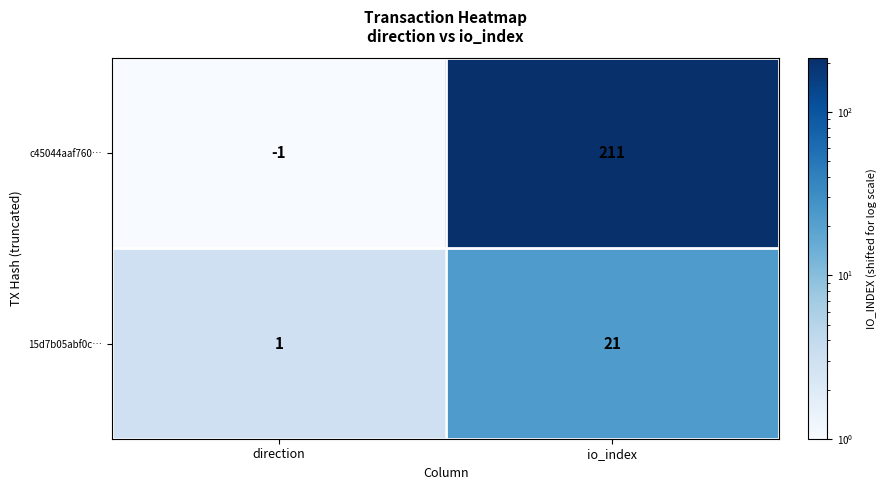

Reading left to right, list all the values displayed in this chart.

c45044aaf760…: direction=-1	io_index=211
15d7b05abf0c…: direction=1	io_index=21